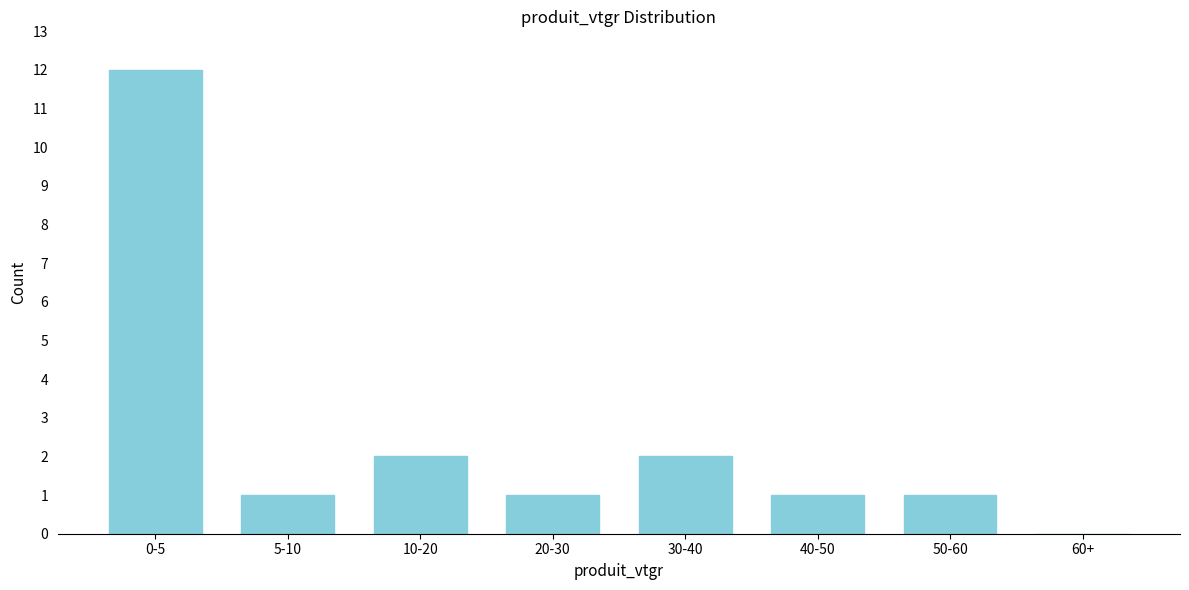

Reading left to right, list all the values displayed in this chart.

0-5=12	5-10=1	10-20=2	20-30=1	30-40=2	40-50=1	50-60=1	60+=0